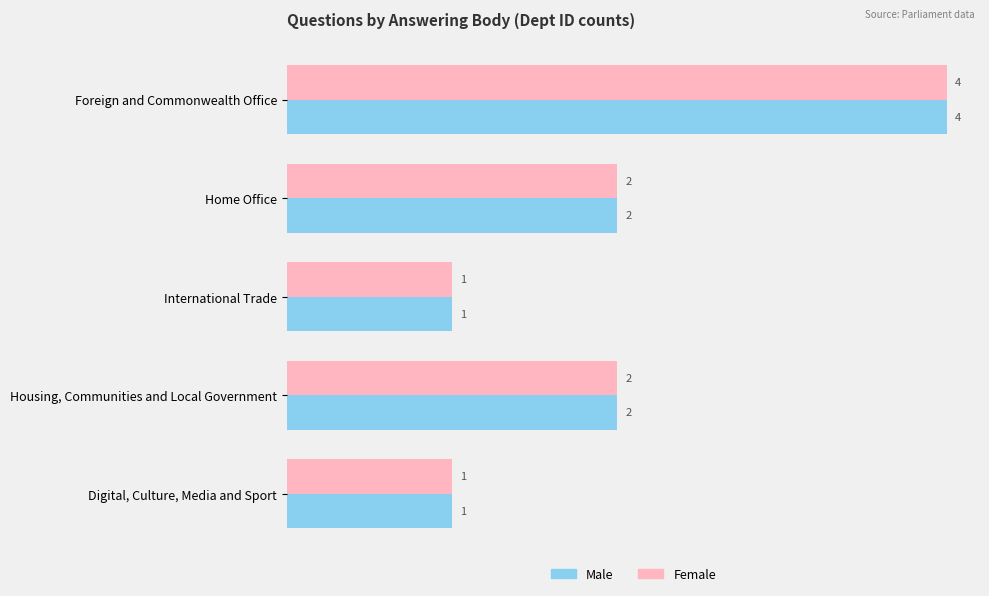

How many values in the Male series are below 2?

2